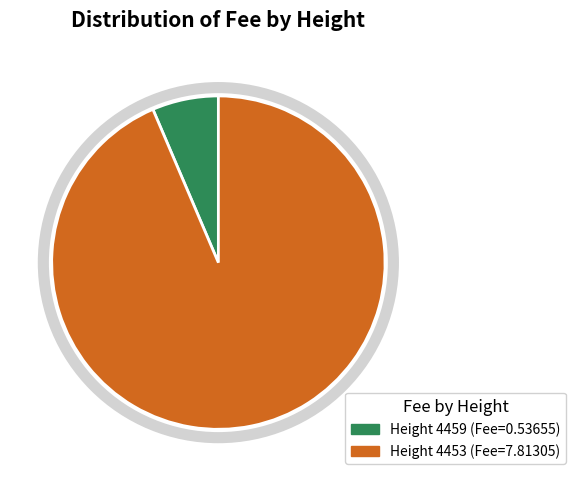

How many slices are in this pie chart?

2